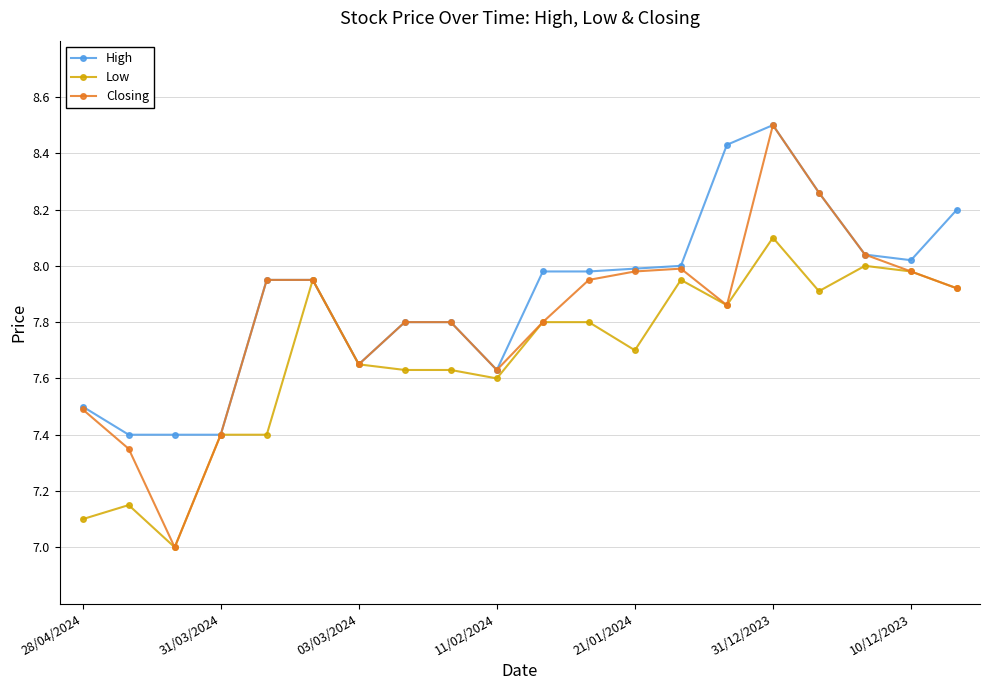

What is the value of the Low point at the 16th from the left?

8.1